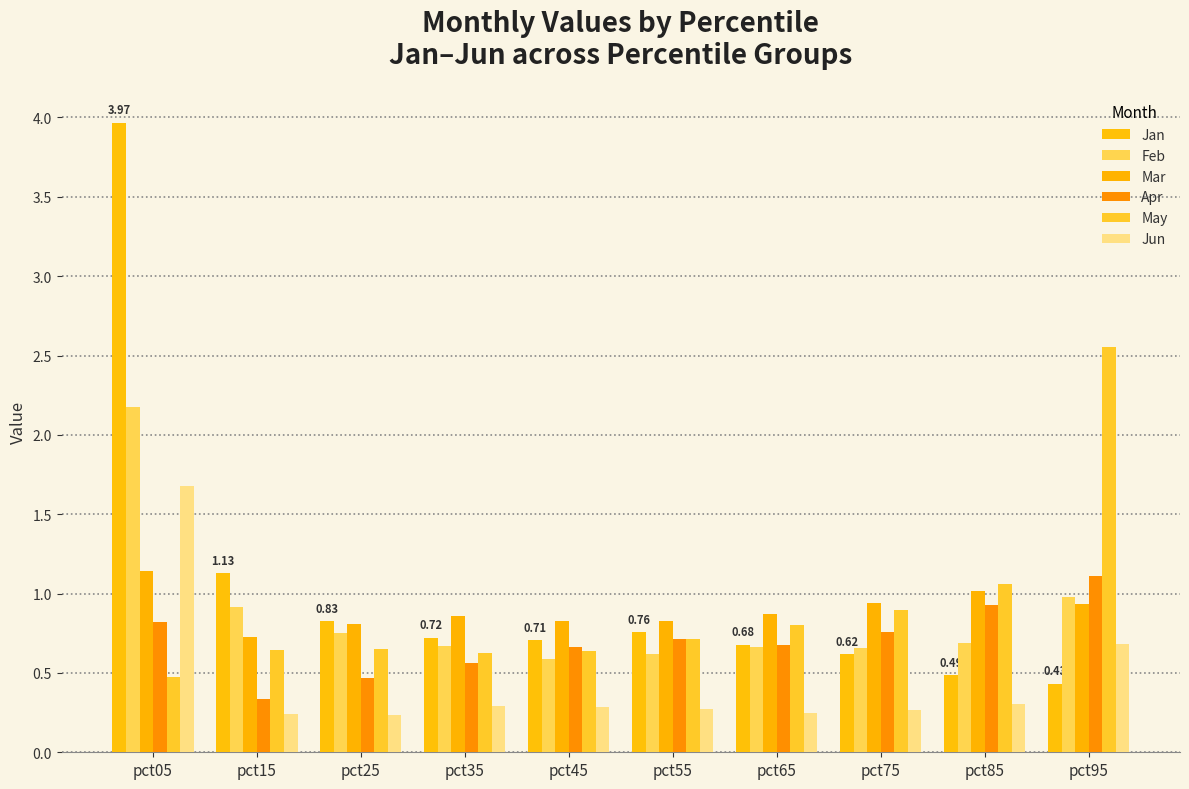

What is the sum of all Mar values?

9.0